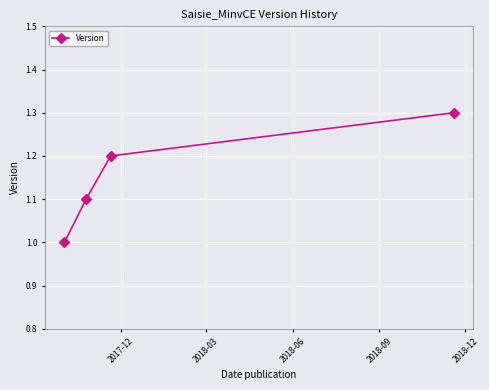

Reading right to left, transcribe all the data shown in this chart.

1.3	1.2	1.1	1.0